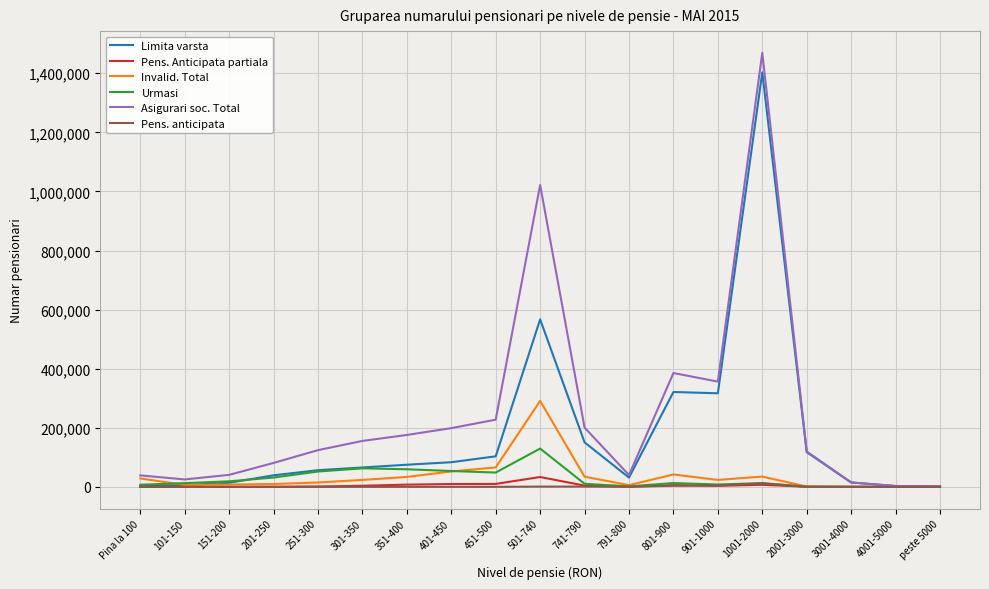

What position from the left is 151-200?

3